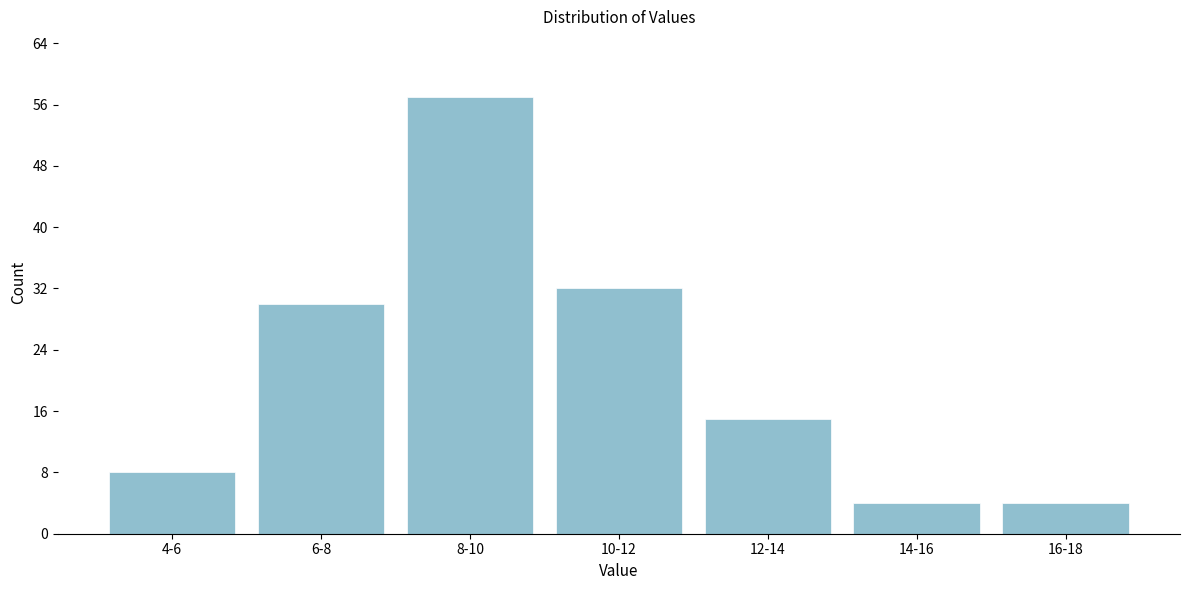

Reading left to right, what are all the values shown in this chart?

4-6=8	6-8=30	8-10=57	10-12=32	12-14=15	14-16=4	16-18=4